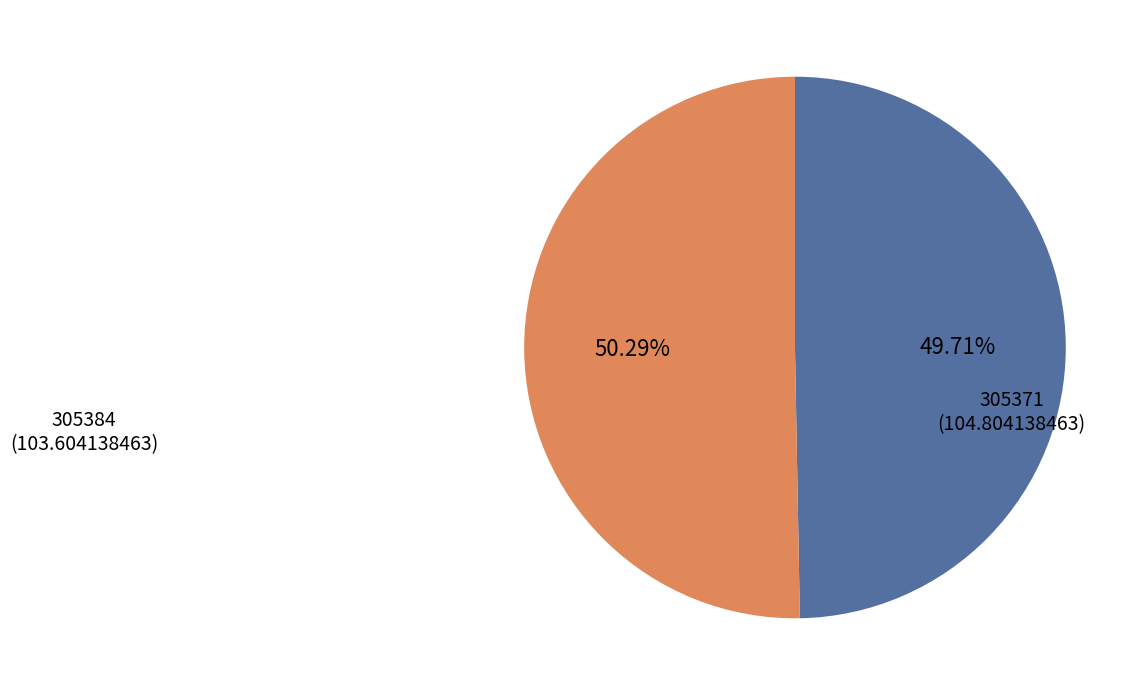

To the nearest percent, what portion does 305371 represent?

50%